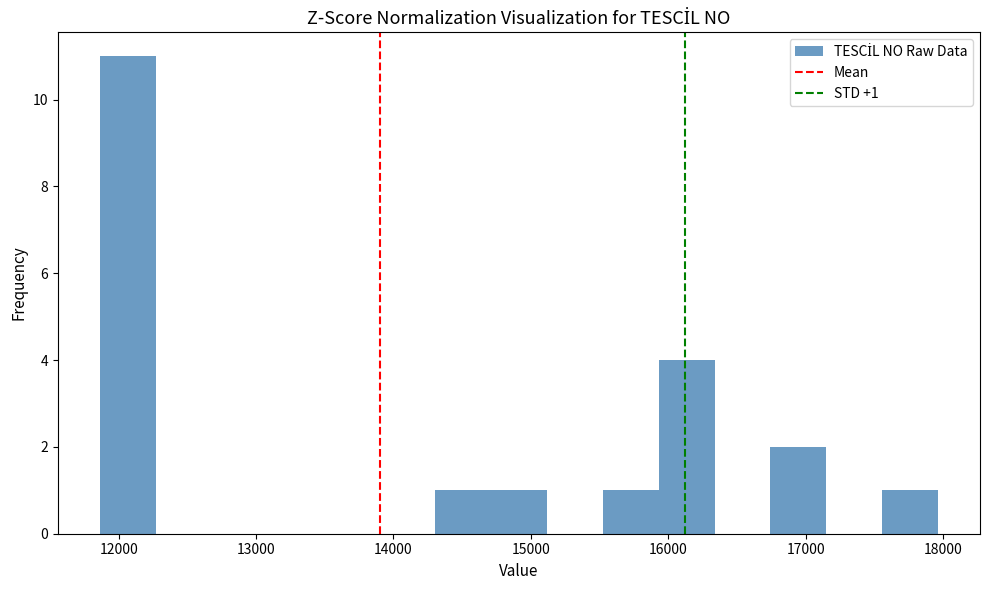

Over which range of the x-axis is the bar tallest?

11900 to 12300